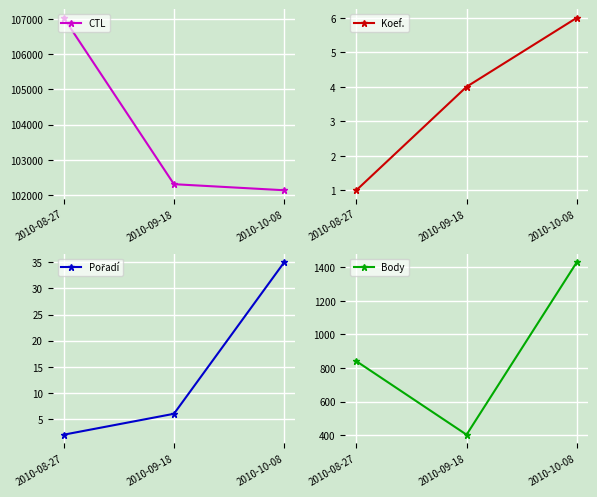

What is the sum of the Pořadí values at 2010-10-08 and 2010-08-27?

37